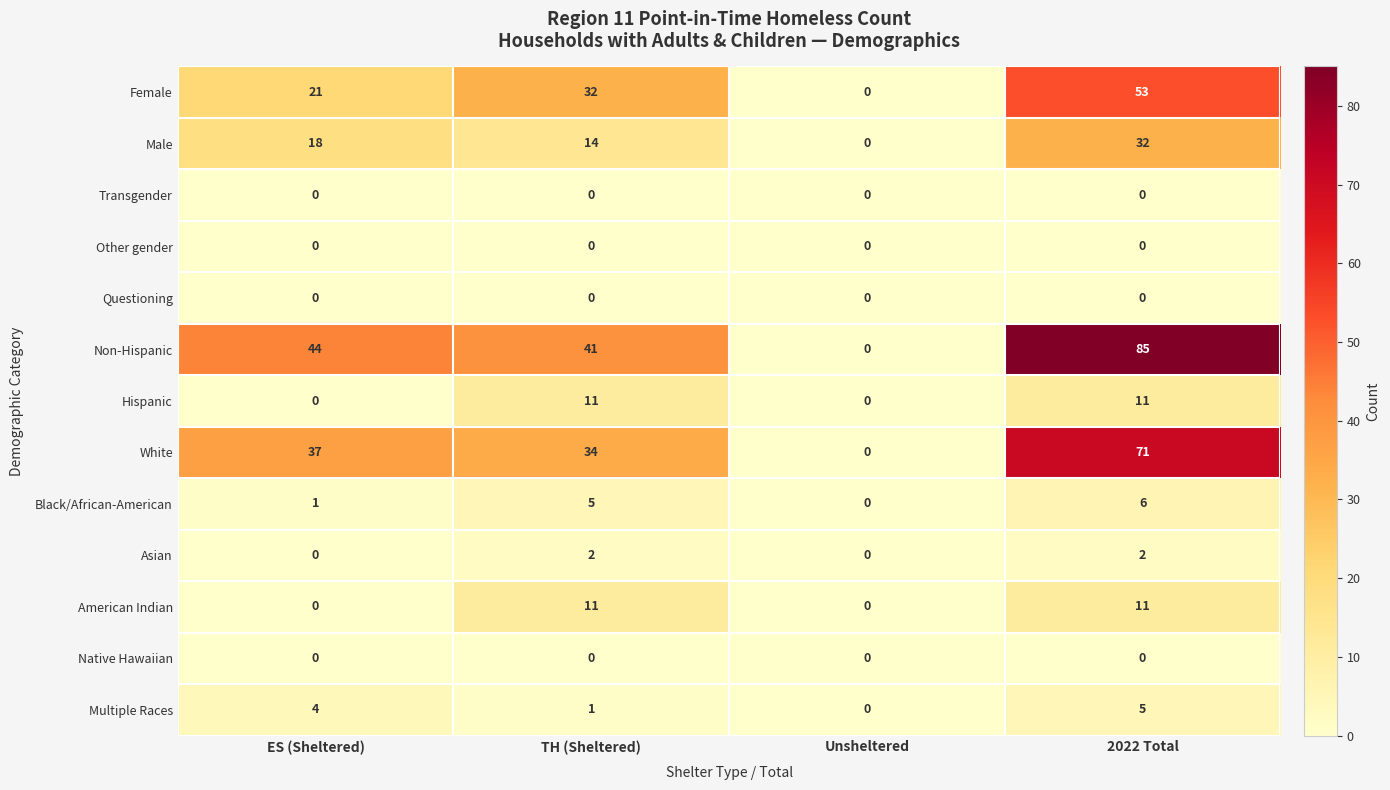

At how many categories does at least one series exceed 74?

1